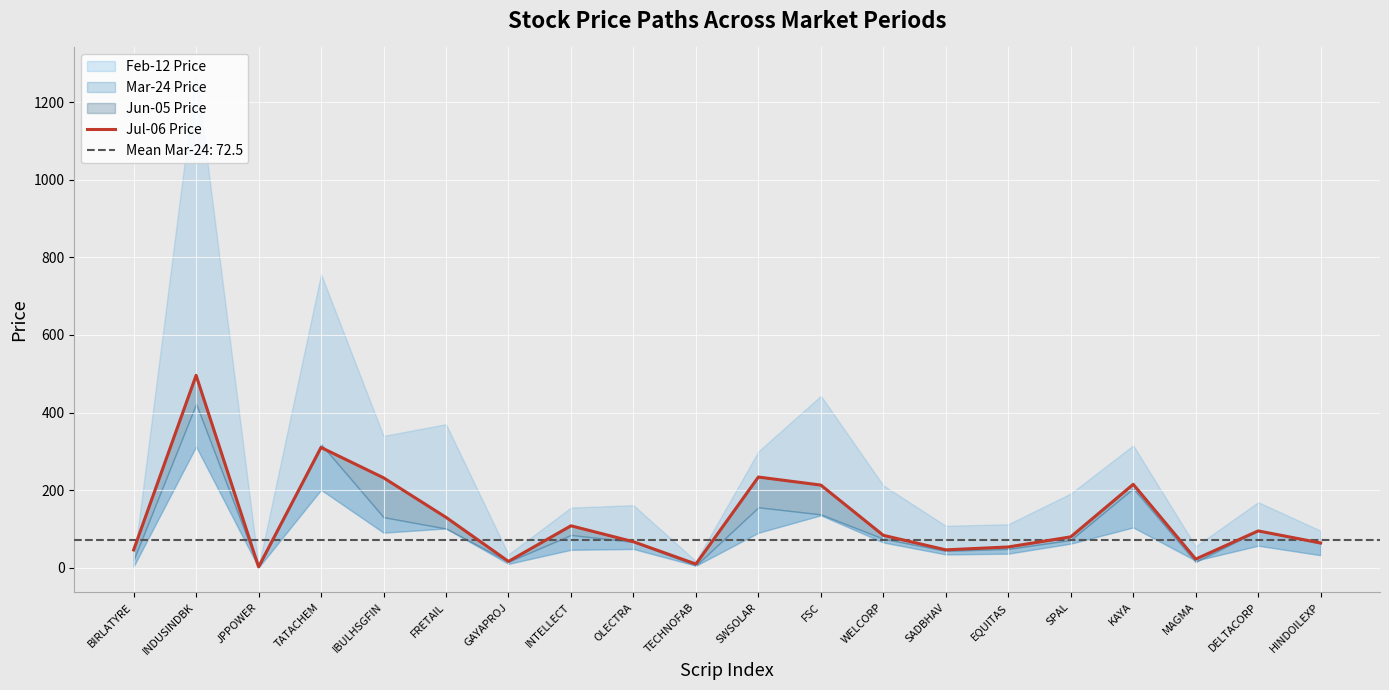

Reading right to left, transcribe all the data shown in this chart.

HINDOILEXP=63.8	DELTACORP=94.8	MAGMA=22.1	KAYA=214.9	SPAL=79.5	EQUITAS=53.4	SADBHAV=46.0	WELCORP=83.4	FSC=212.9	SWSOLAR=233.7	TECHNOFAB=9.4	OLECTRA=66.9	INTELLECT=108.0	GAYAPROJ=16.2	FRETAIL=129.8	IBULHSGFIN=231.8	TATACHEM=309.9	JPPOWER=2.1	INDUSINDBK=495.9	BIRLATYRE=45.7